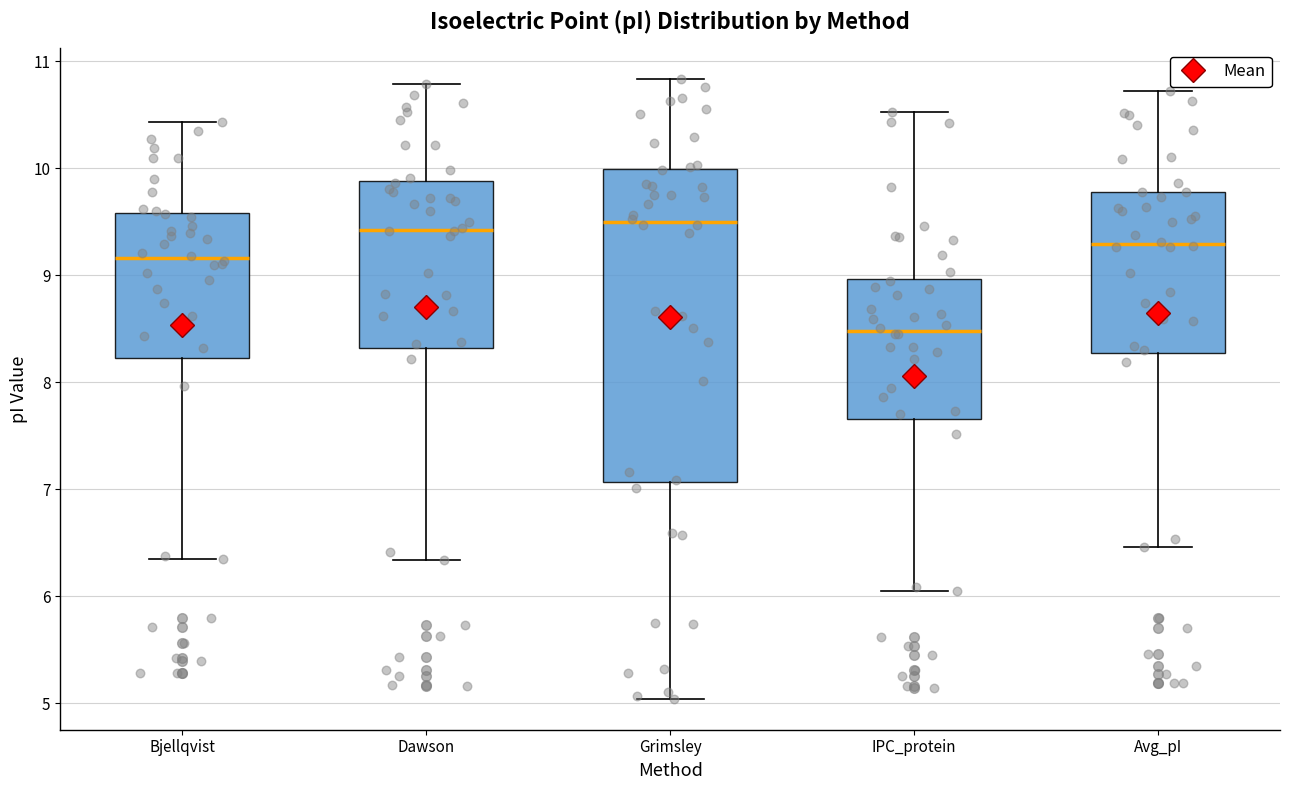

Where is the lower edge of the box for Dawson on the y-axis? The values are not printed on the chart, so give them approximately, as read against the axis.

8.3